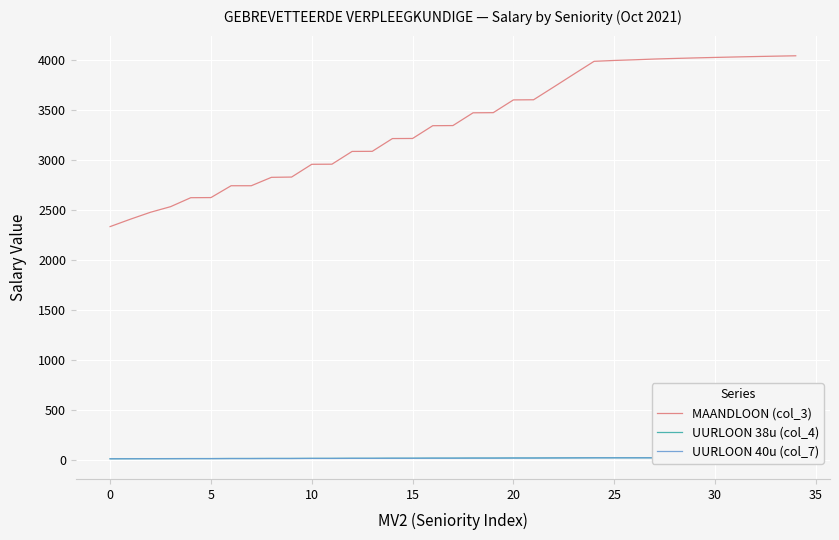

Where does the UURLOON 40u (col_7) series first go above 19?

16